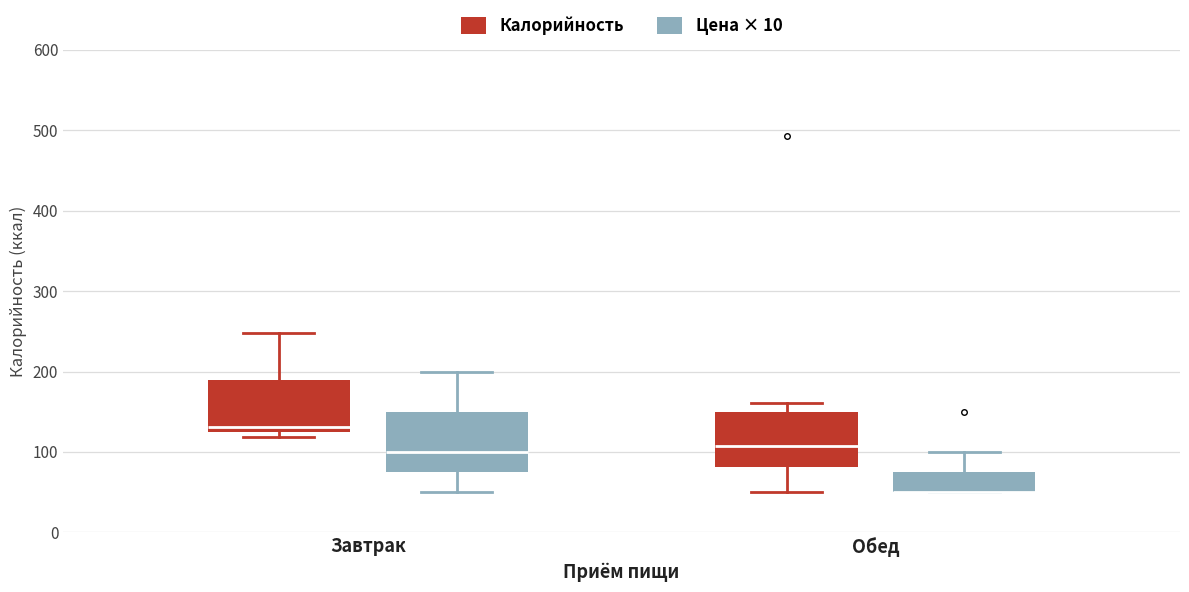

Where does the upper whisker of the box for Обед (Калорийность) end on the y-axis? The values are not printed on the chart, so give them approximately, as read against the axis.

160